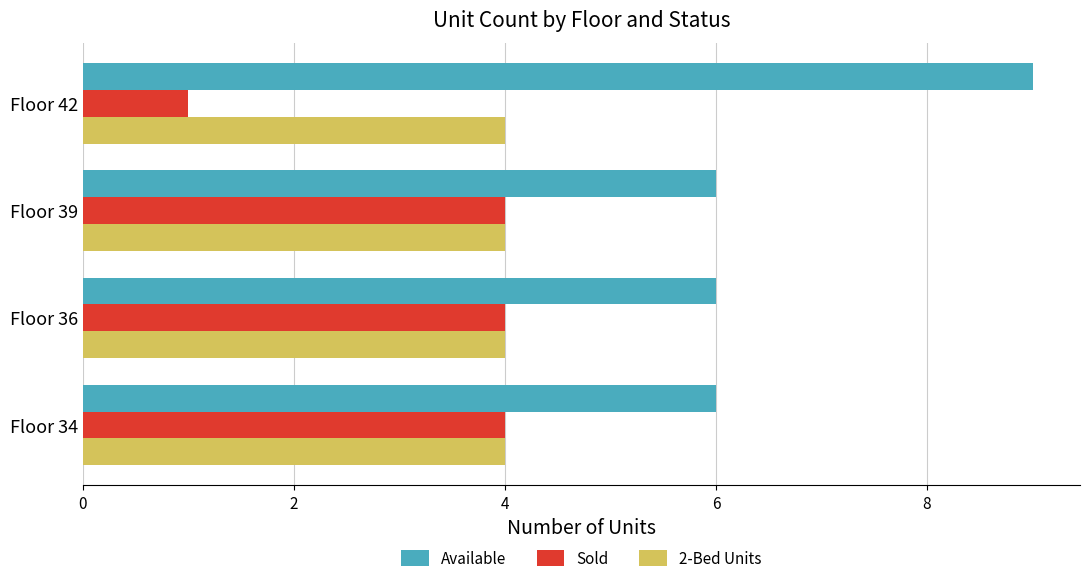

Rank the series by their average value, from highest to lowest.

Available, 2-Bed Units, Sold